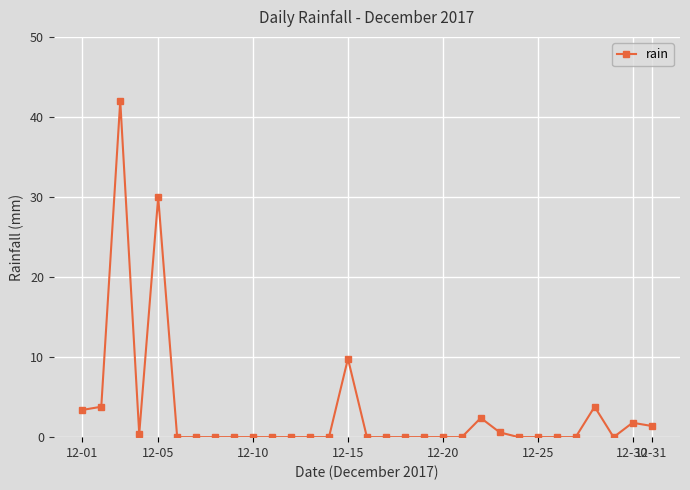

What is the maximum value shown in the chart?

42.0